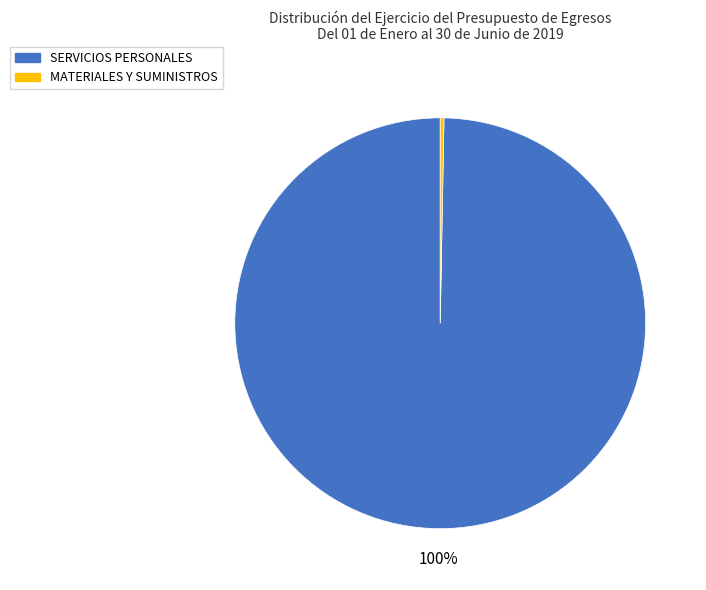

To the nearest percent, what is the average slice percentage?

50%